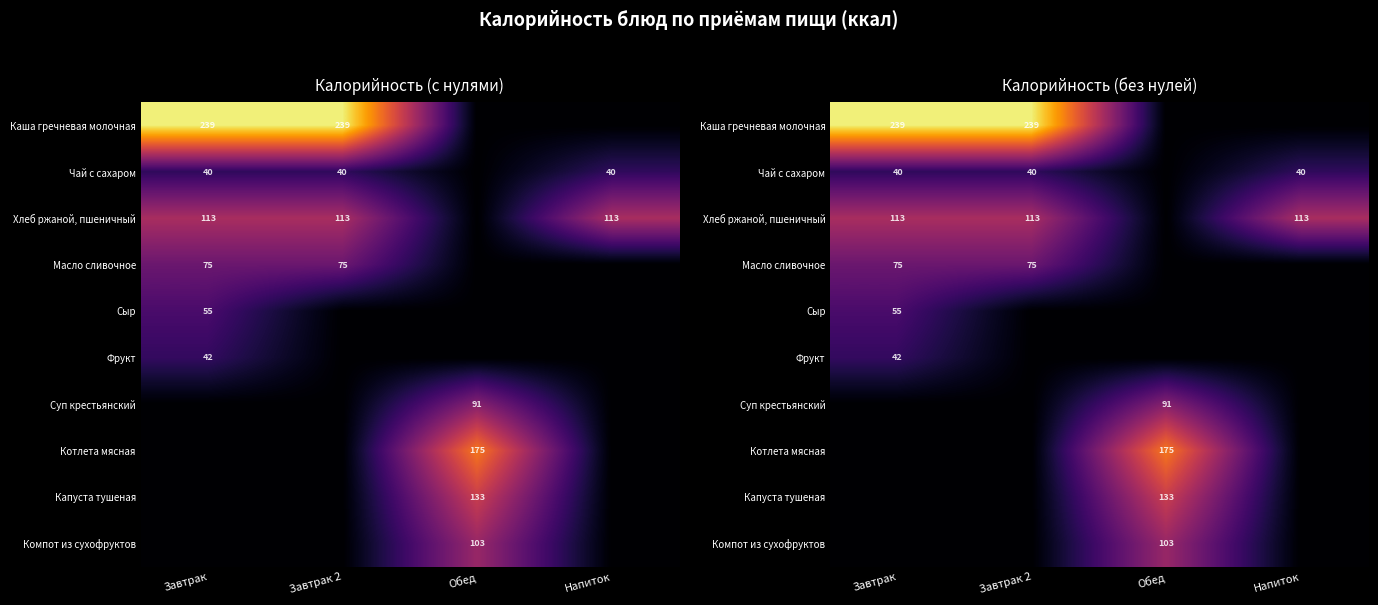

Which label corresponds to the smallest value in the chart?

Обед